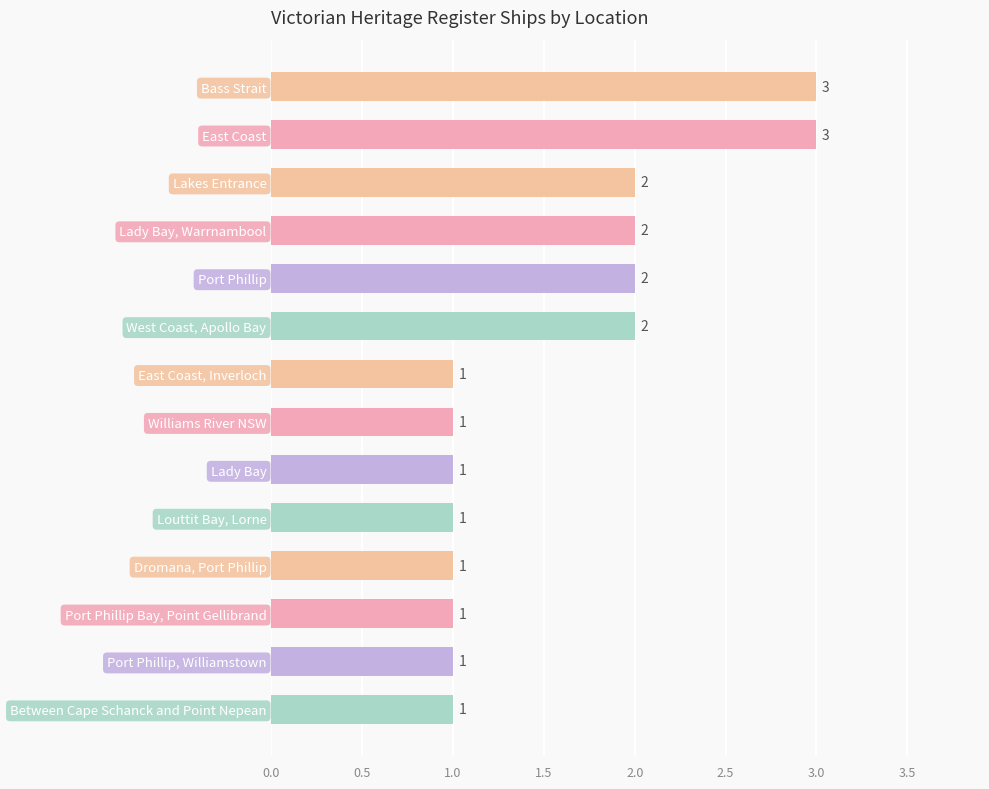

How many values are between 1 and 2?

12